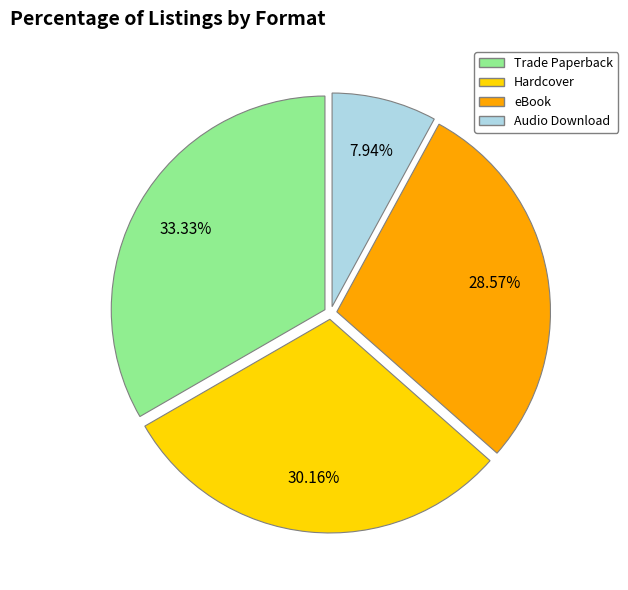

Approximately how many times larger is the value at Trade Paperback compared to eBook?

1.2